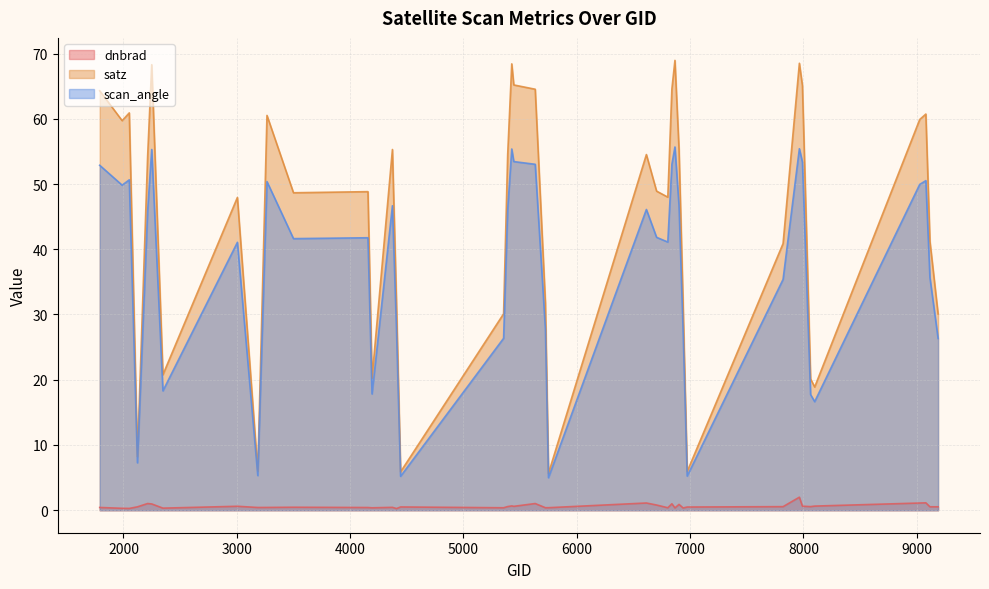

What is the difference between the dnbrad values at 1988 and 9188?

0.2